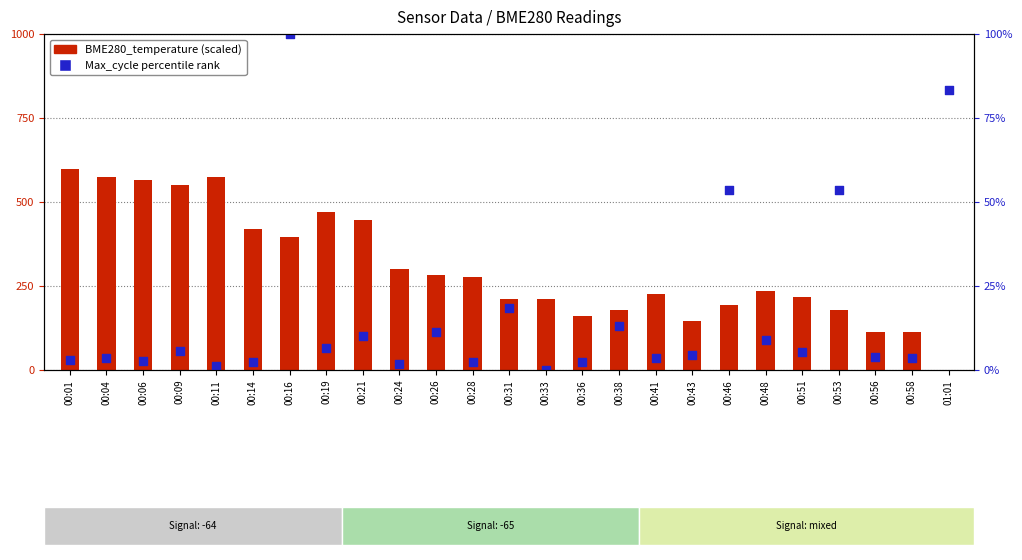

At how many categories does at least one series exceed 127?

22